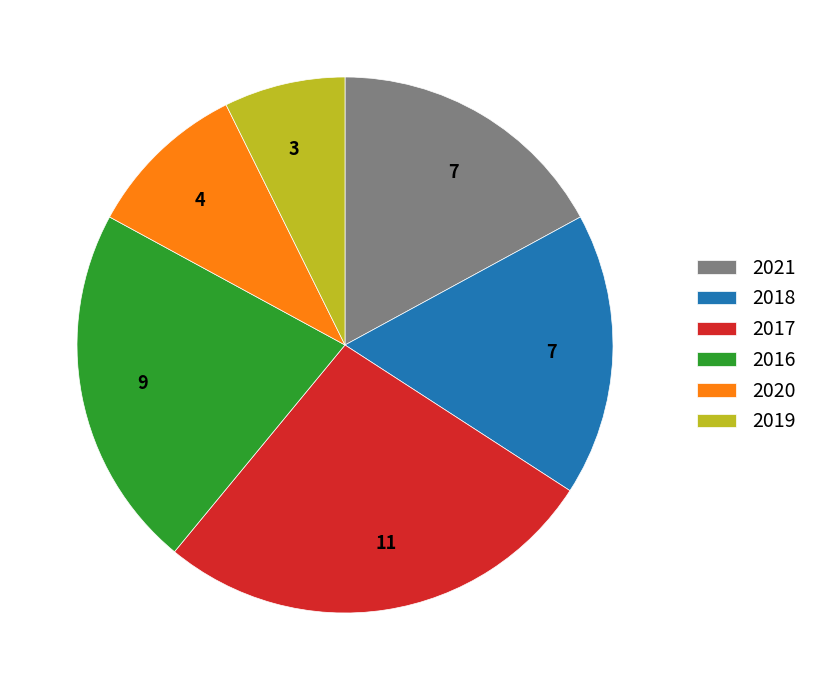

Is the sum of 2017 and 2016 greater than half?

No